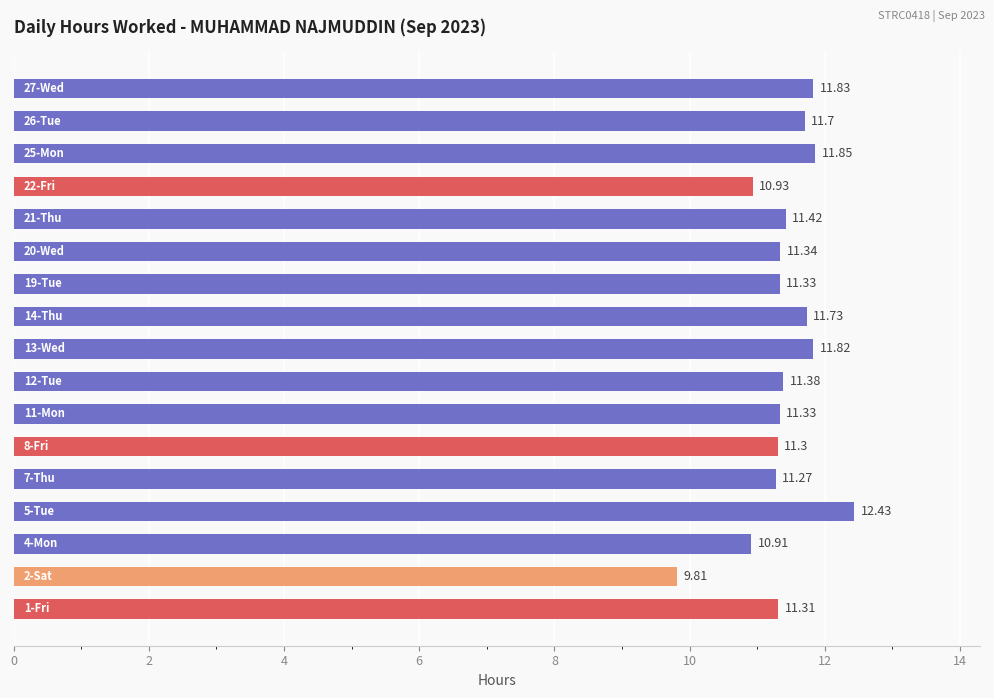

What is the sum of all values?

193.7